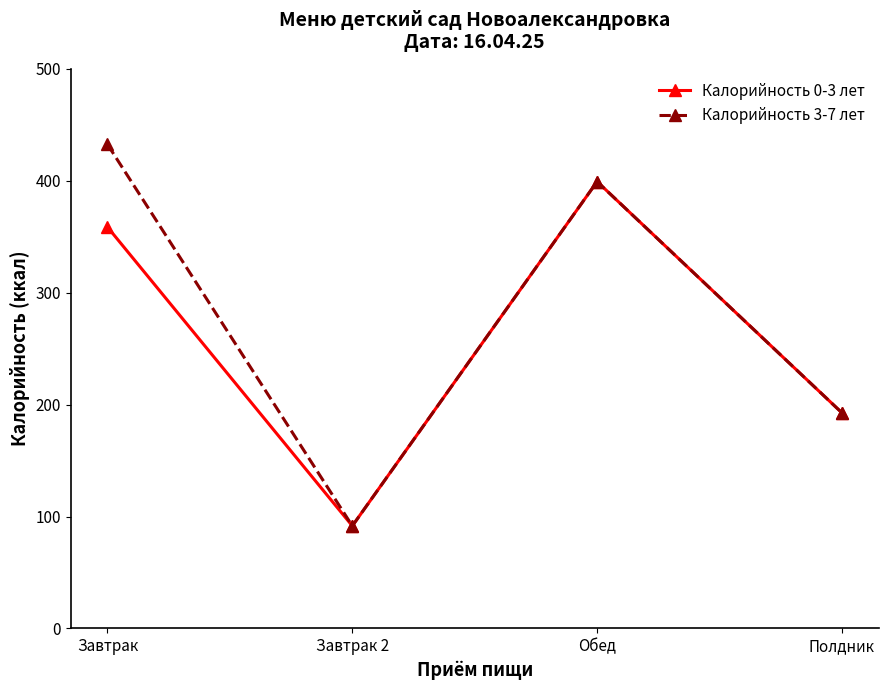

What is the smallest value displayed?

91.6